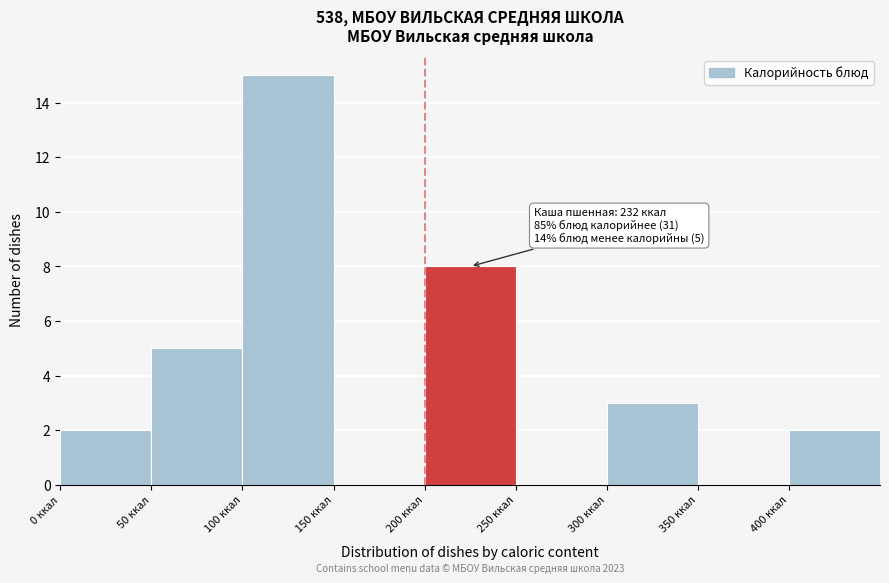

Over which range of the x-axis is the bar tallest?

100 to 150